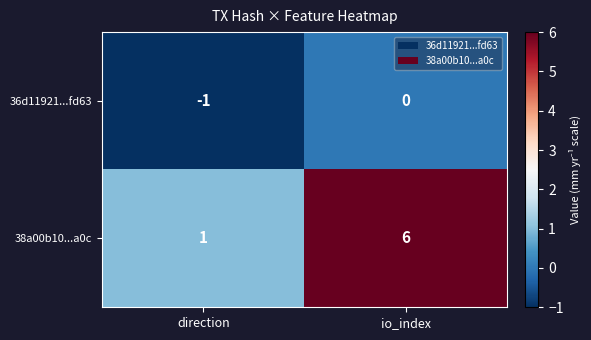

Reading right to left, what are all the values shown in this chart?

36d11921...fd63: io_index=0	direction=-1
38a00b10...a0c: io_index=6	direction=1